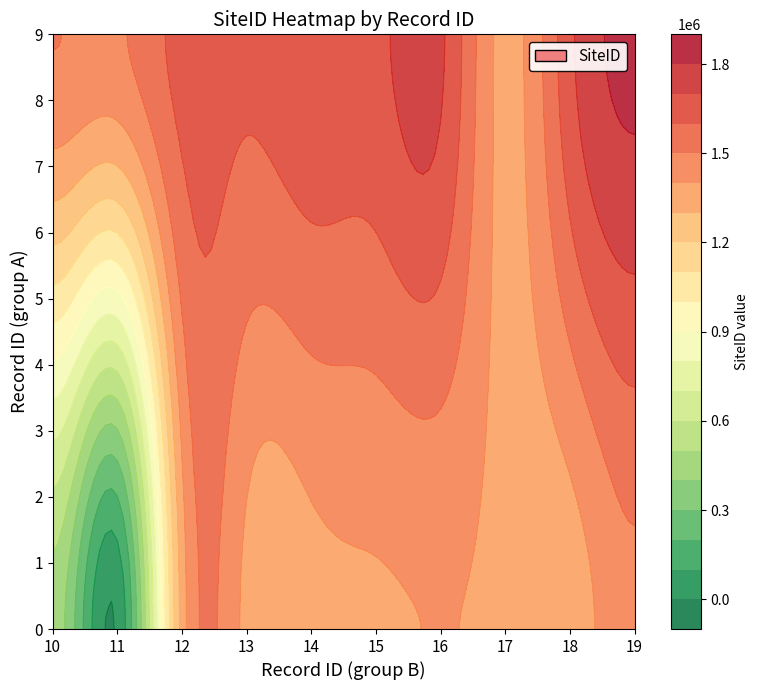

What is the highest value of the 1 series?

1826750